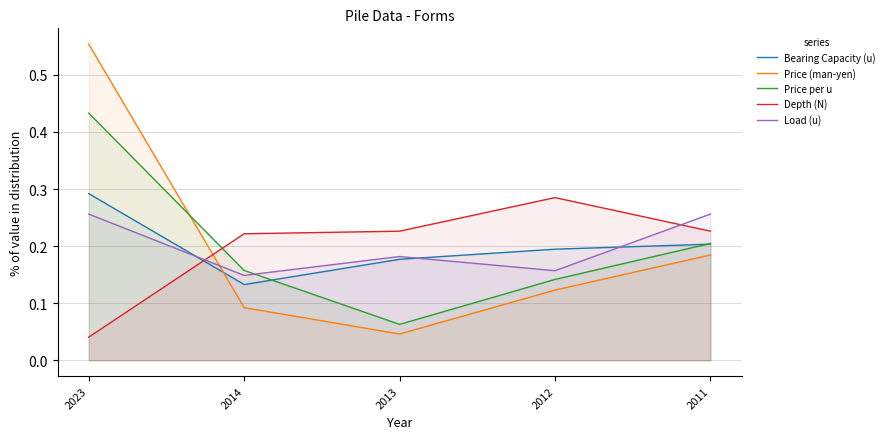

What is the maximum value shown in the chart?

0.6